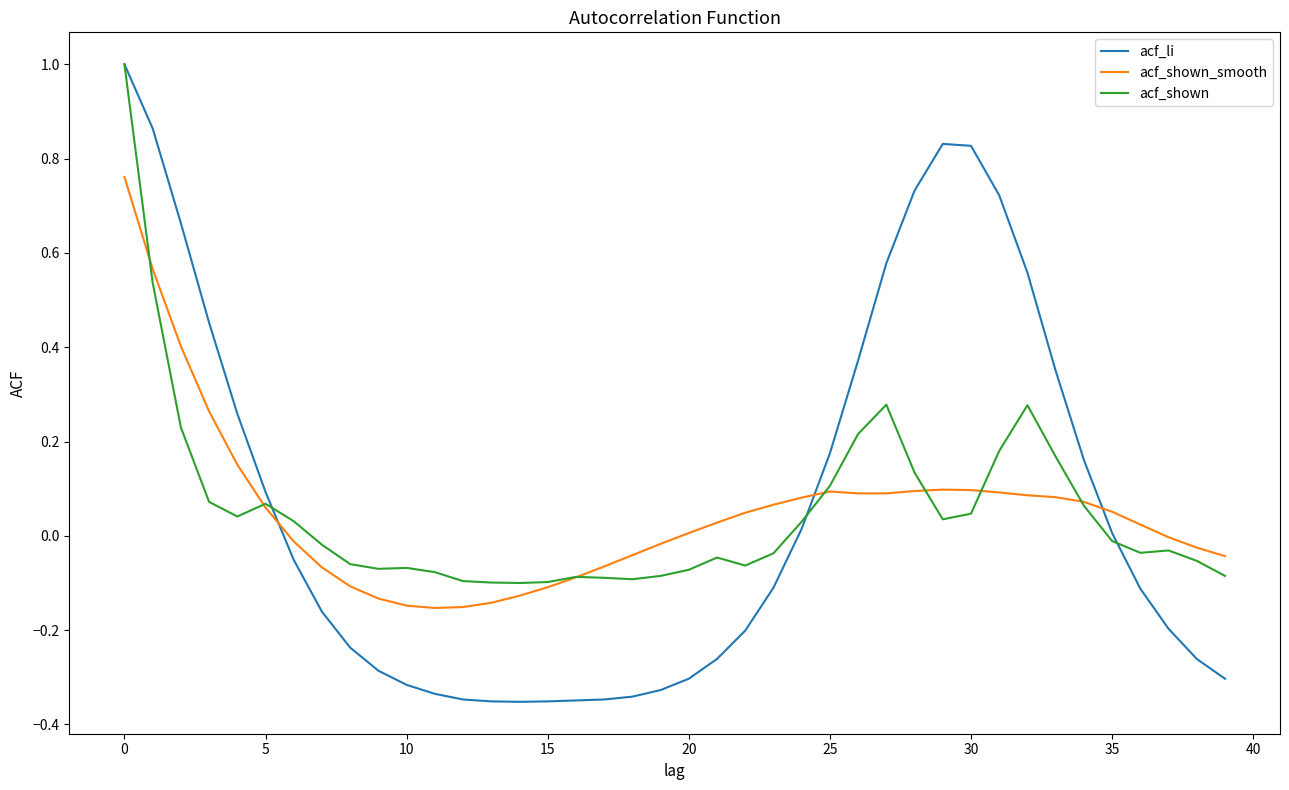

How many intersections are there between acf_li and acf_shown_smooth?

3